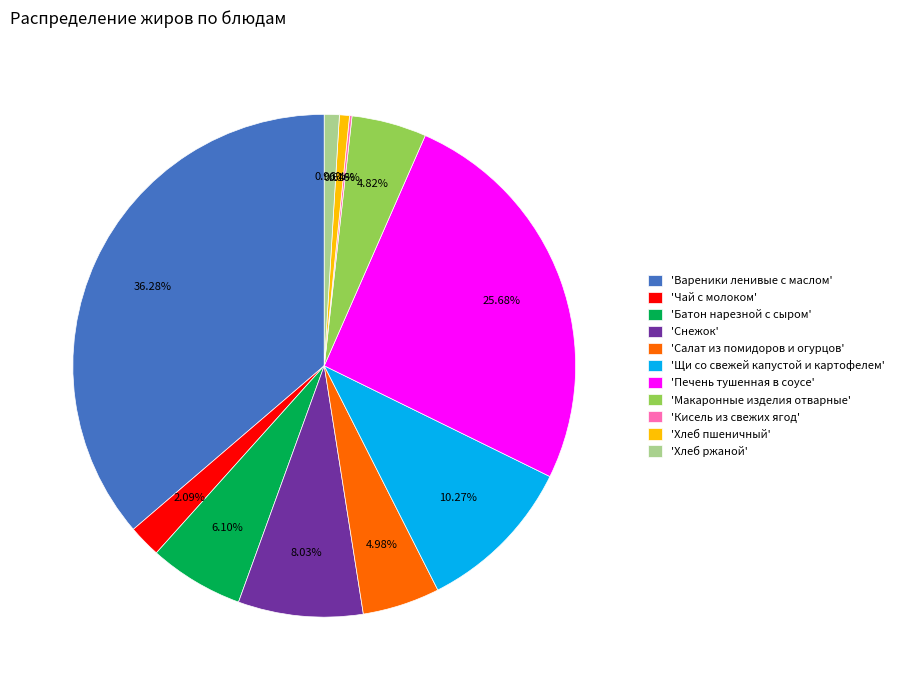

Do 'Хлеб пшеничный' and 'Салат из помидоров и огурцов' together represent more than half of the pie?

No